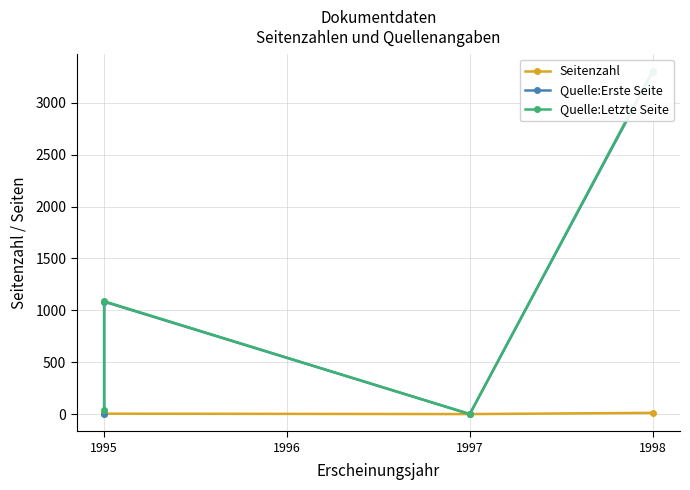

What is the spread (max minus min) of values at 1998?

3295